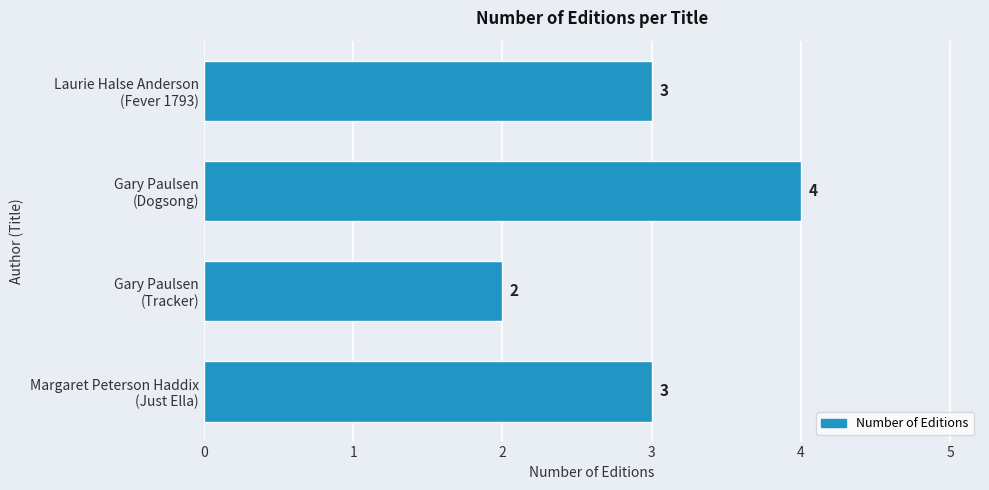

Reading bottom to top, extract all data points from this chart.

3	2	4	3